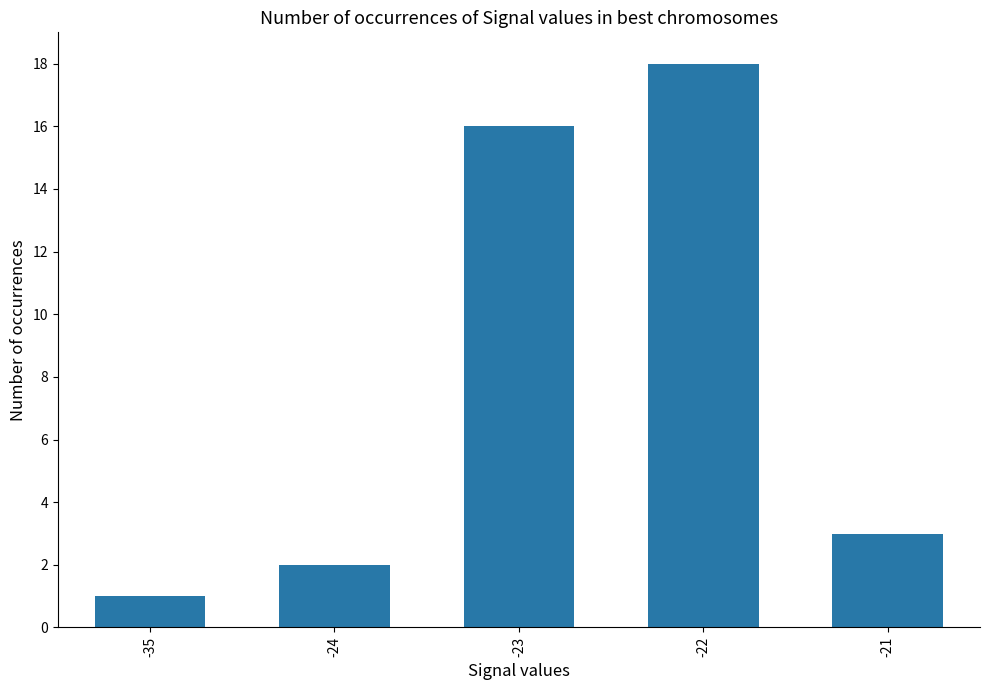

Is it true that the value at -23 is 16?

True